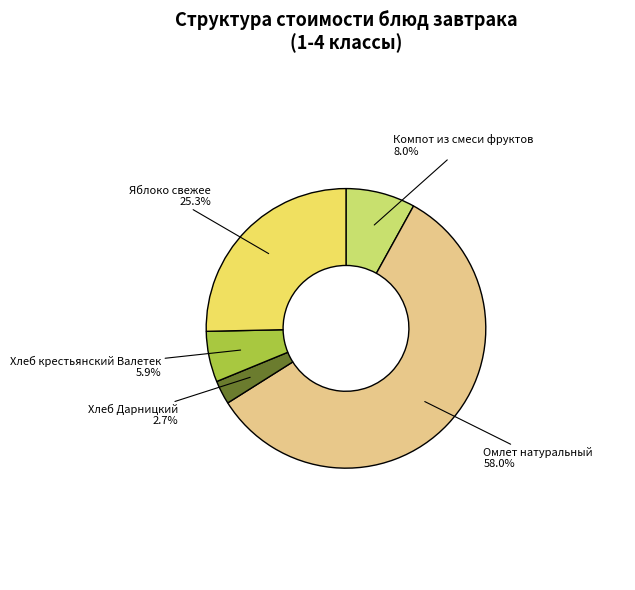

What portion of the pie excludes Хлеб крестьянский Валетек?

94.1%